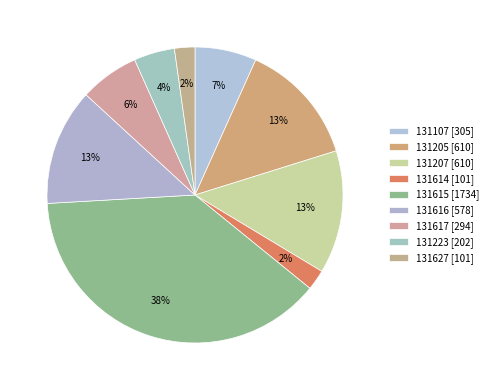

What is the change in value from 131615 to 131616?

-1156